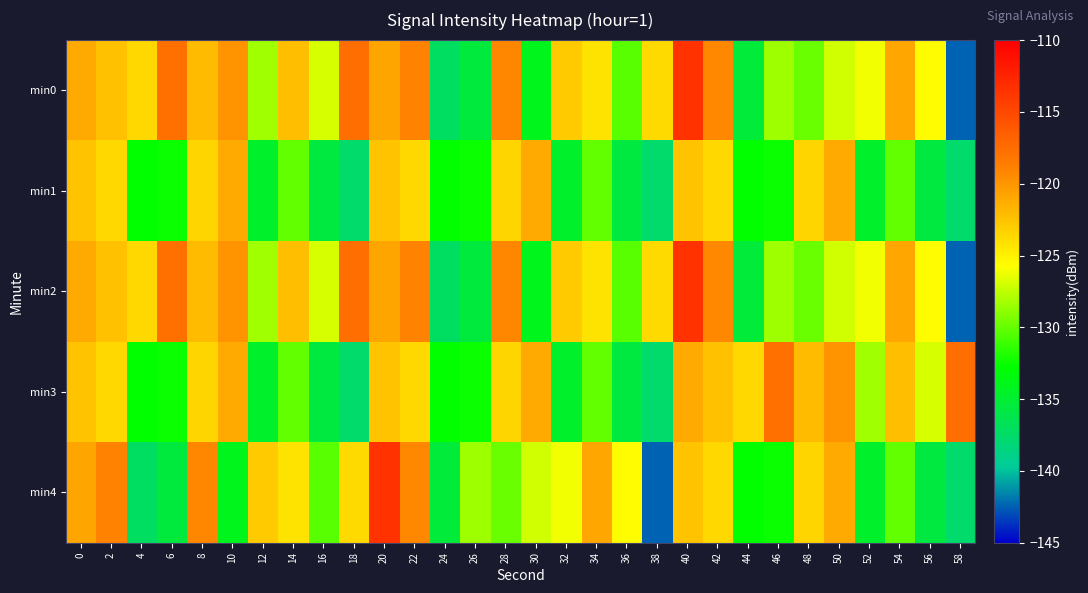

Which label corresponds to the largest value in the chart?

40